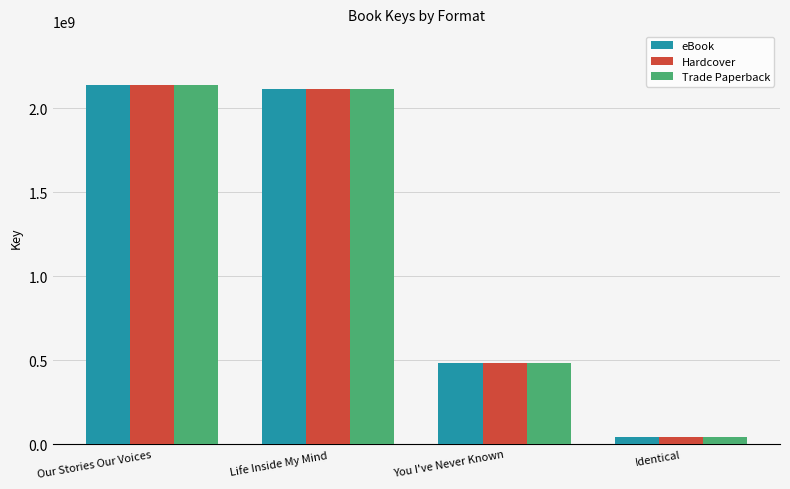

What is the difference between the maximum and minimum values in the eBook series?

2094017114